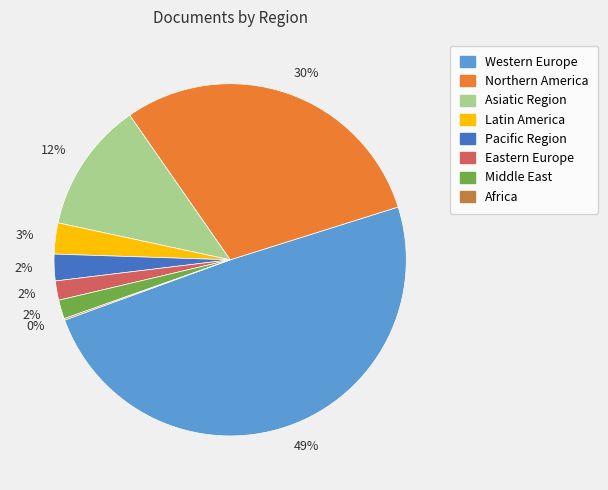

To the nearest percent, what is the difference between the largest and smallest slice percentages?

49%